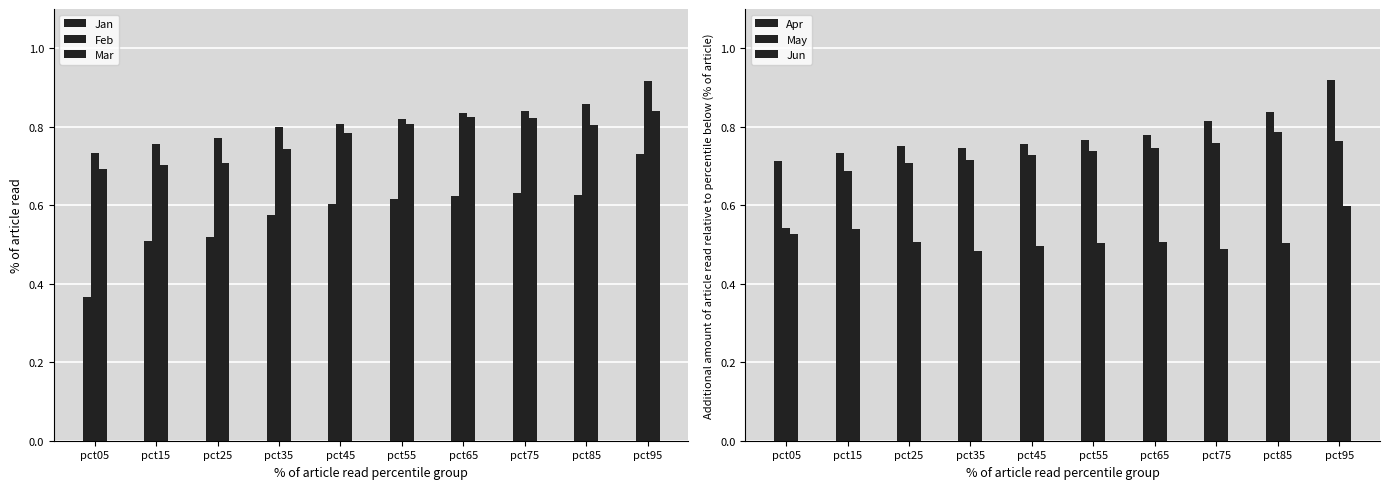

At which label is Jan closest to 0?

pct05